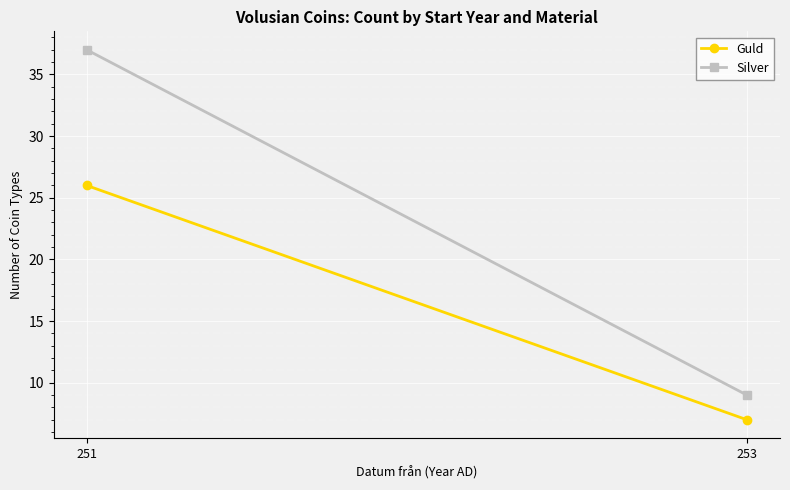

What is the value of the Guld point at the 2nd from the left?

7